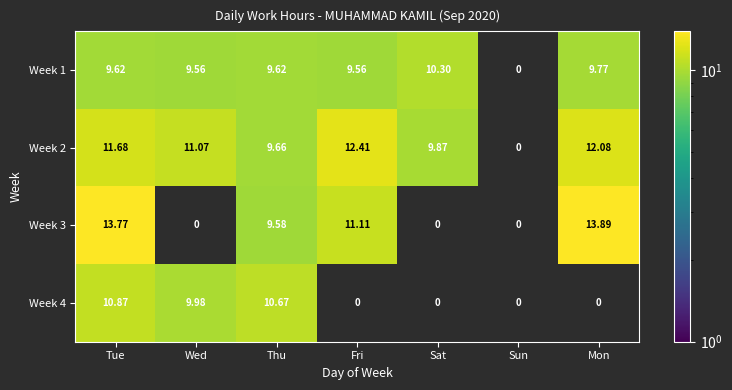

Is the value of Week 3 at Fri greater than the value of Week 1 at Tue?

Yes